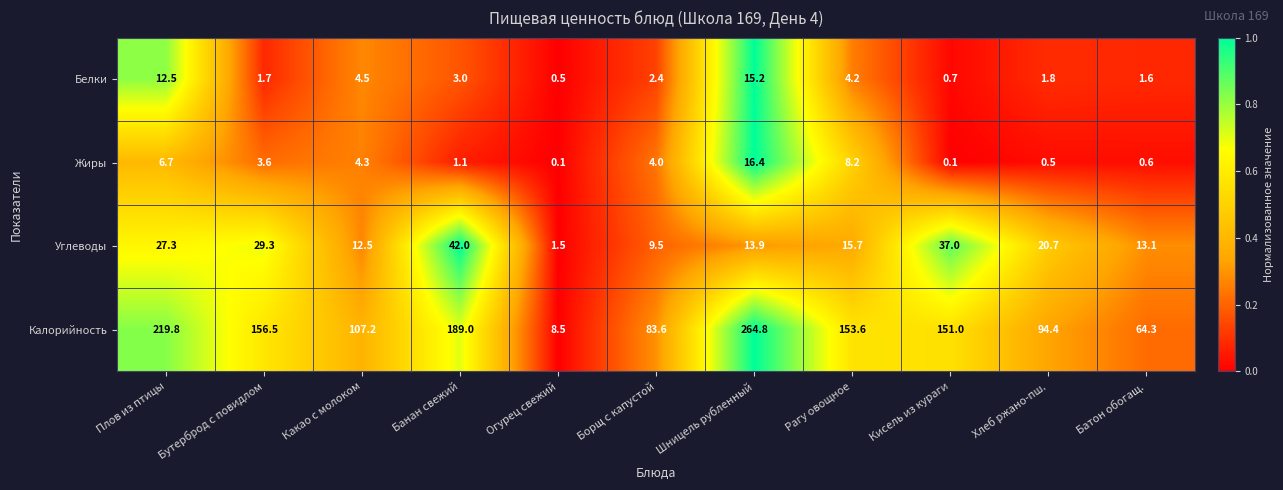

What is the average value of the Белки series?

4.4